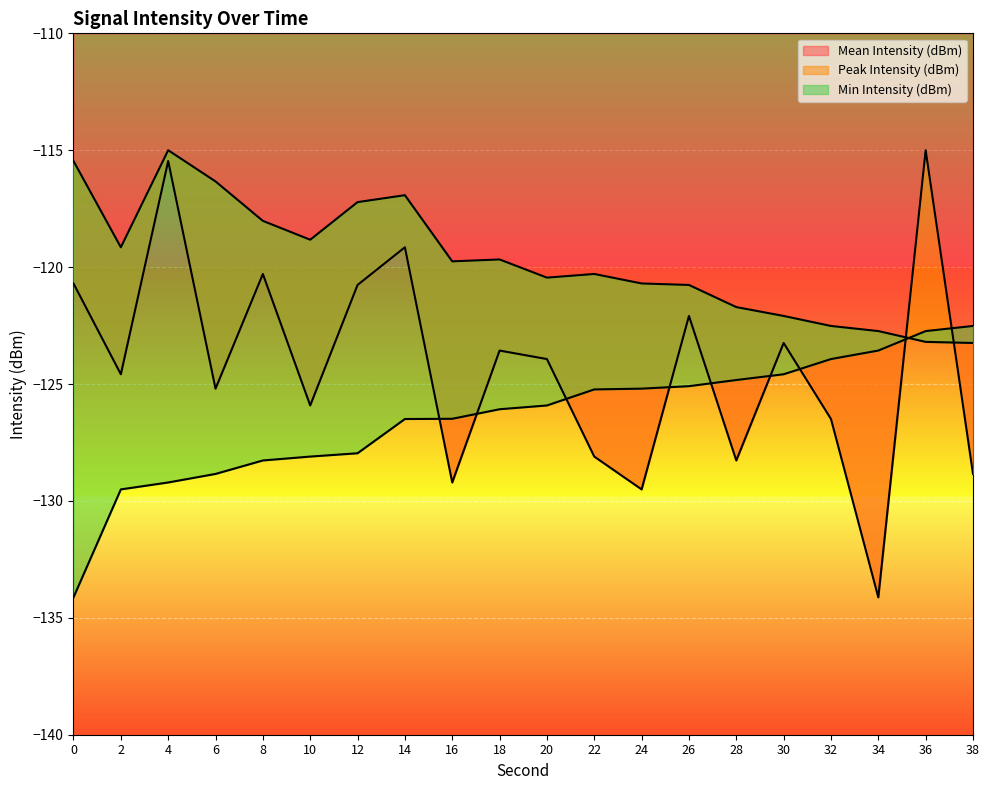

Rank the series at 18 from lowest to highest value.

Min Intensity (dBm), Mean Intensity (dBm), Peak Intensity (dBm)